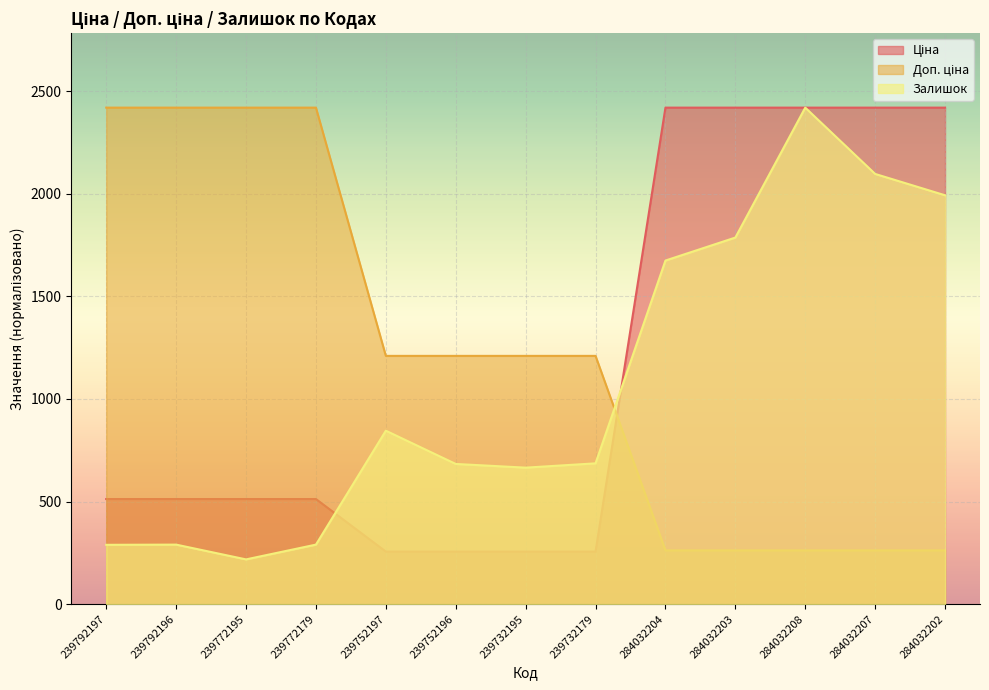

What is the minimum value shown in the chart?

218.0